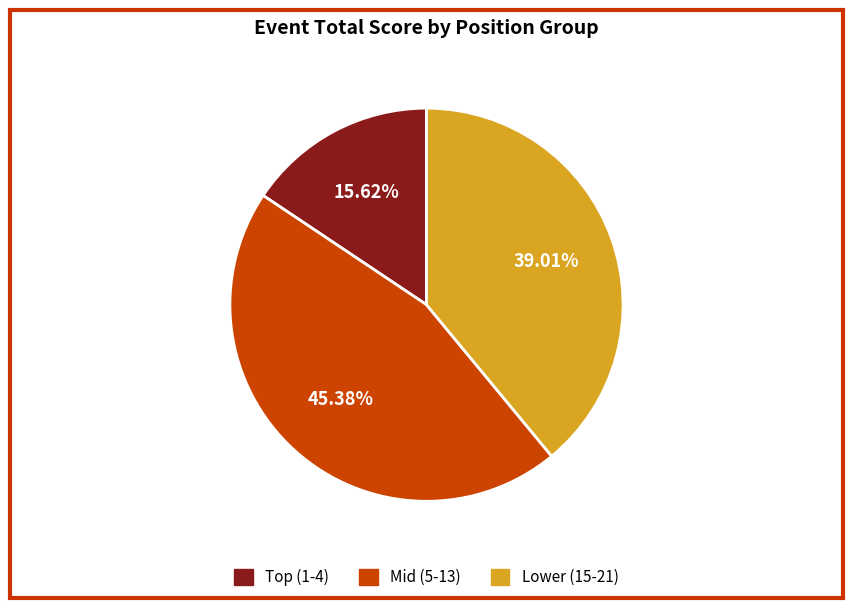

Does any single category account for the majority?

No